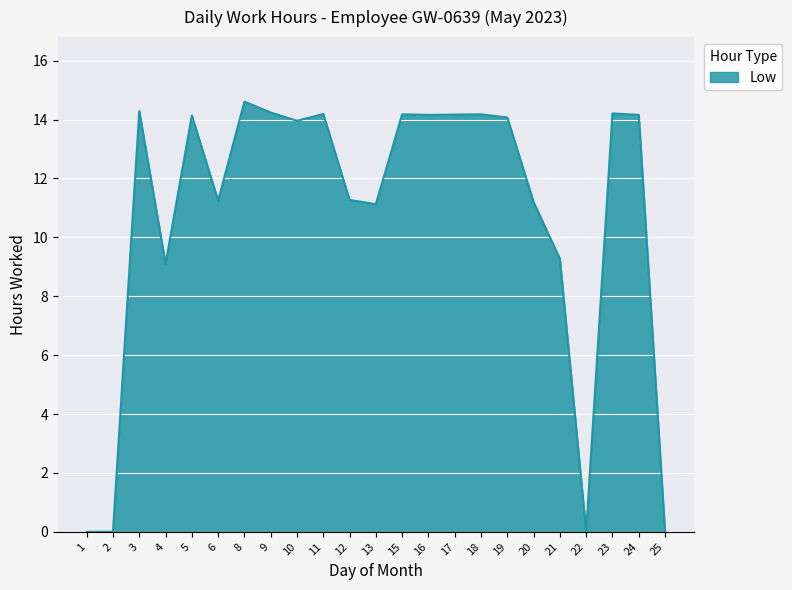

Is it true that the value at 3 is 23.5?

False